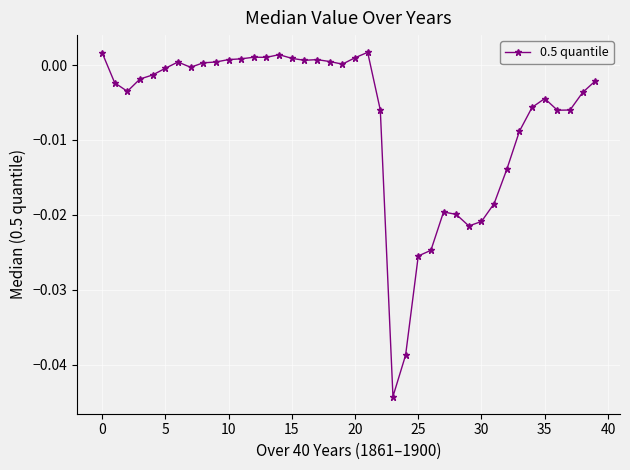

What is the sum of all values?

-0.3